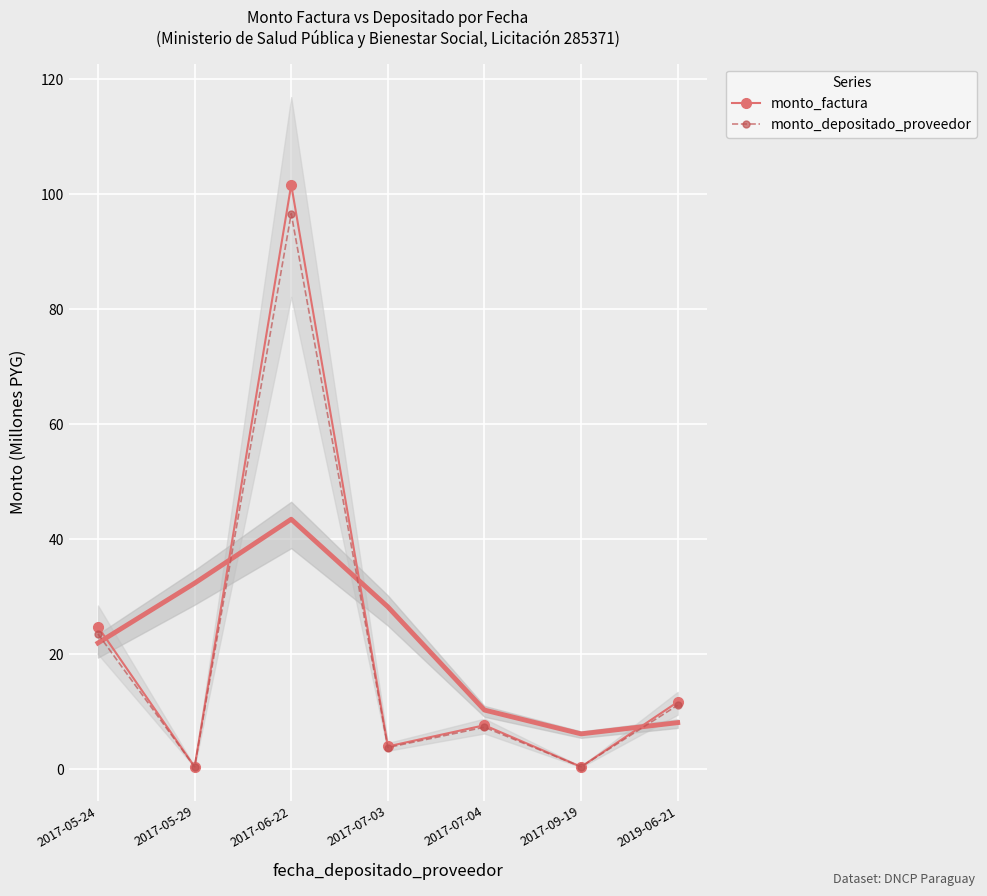

Which series has the largest range (max minus min)?

monto_factura